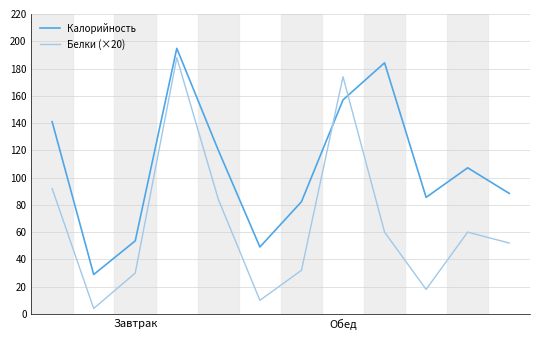

Reading left to right, list all the values displayed in this chart.

Калорийность: 141.0	28.9	53.6	194.8	120.0	49.1	82.3	157.0	184.2	85.5	107.2	88.4
Белки (×20): 92.0	4.0	30.0	188.0	84.0	10.0	32.0	174.0	60.0	18.0	60.0	52.0